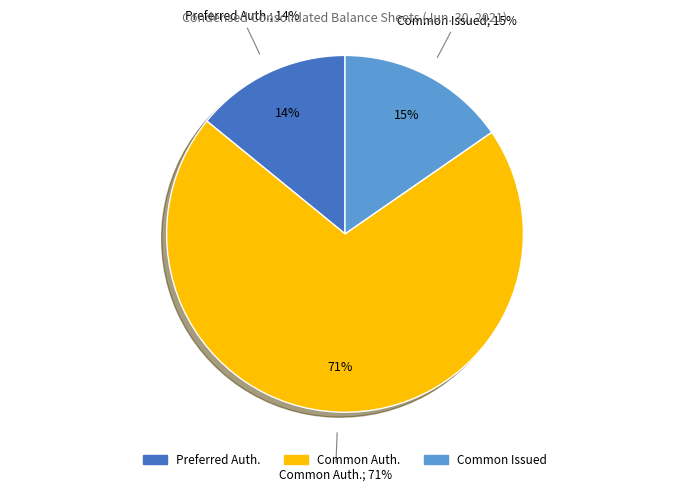

What percentage is NOT represented by Common stock shares issued?

84.6%